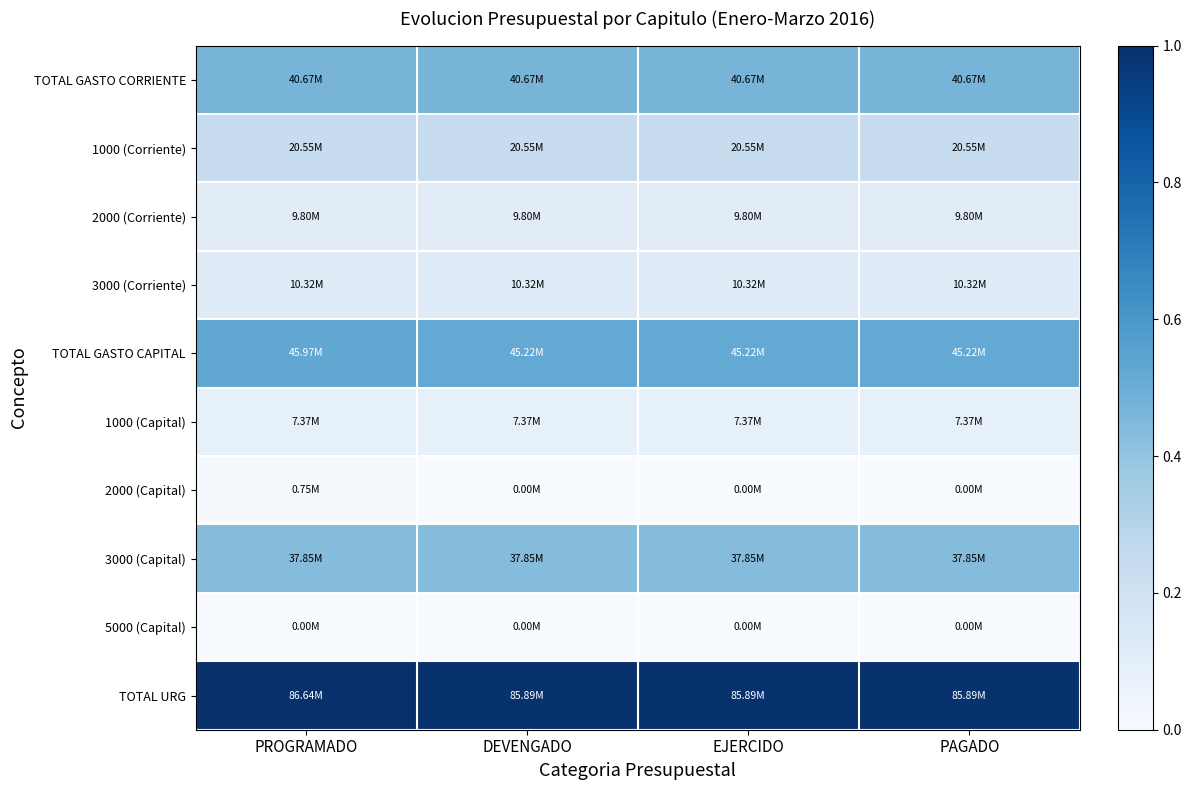

Which series has the largest total across all categories?

TOTAL URG